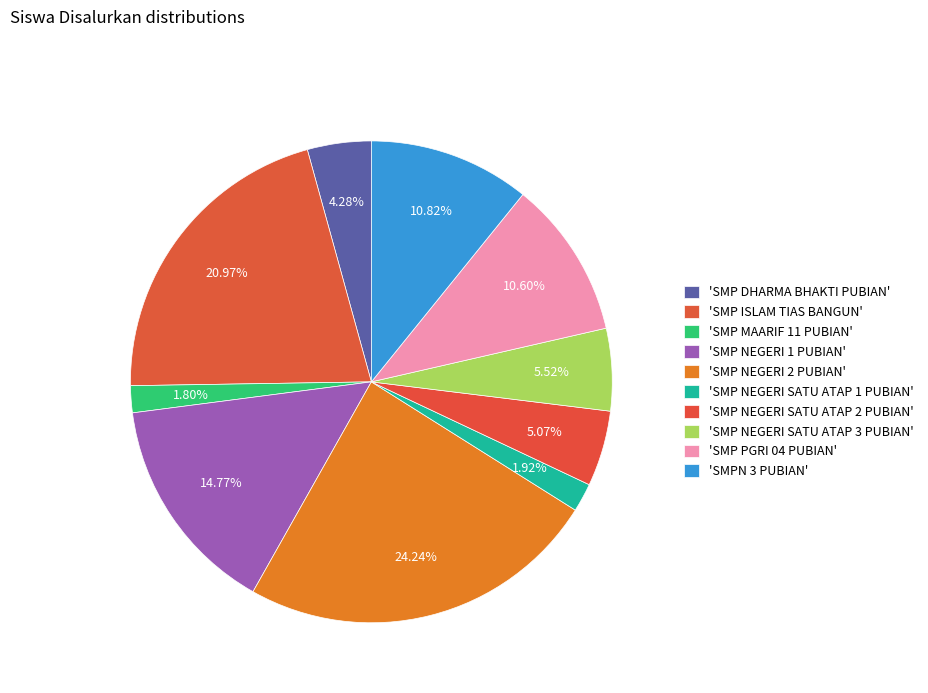

Is there a majority slice in this chart?

No